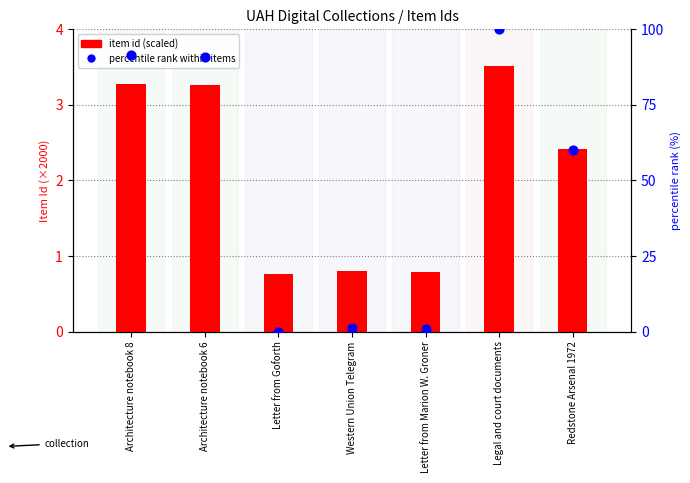

Is the value of item id (scaled) at Architecture notebook 8 greater than the value of percentile rank within items at Redstone Arsenal 1972?

No